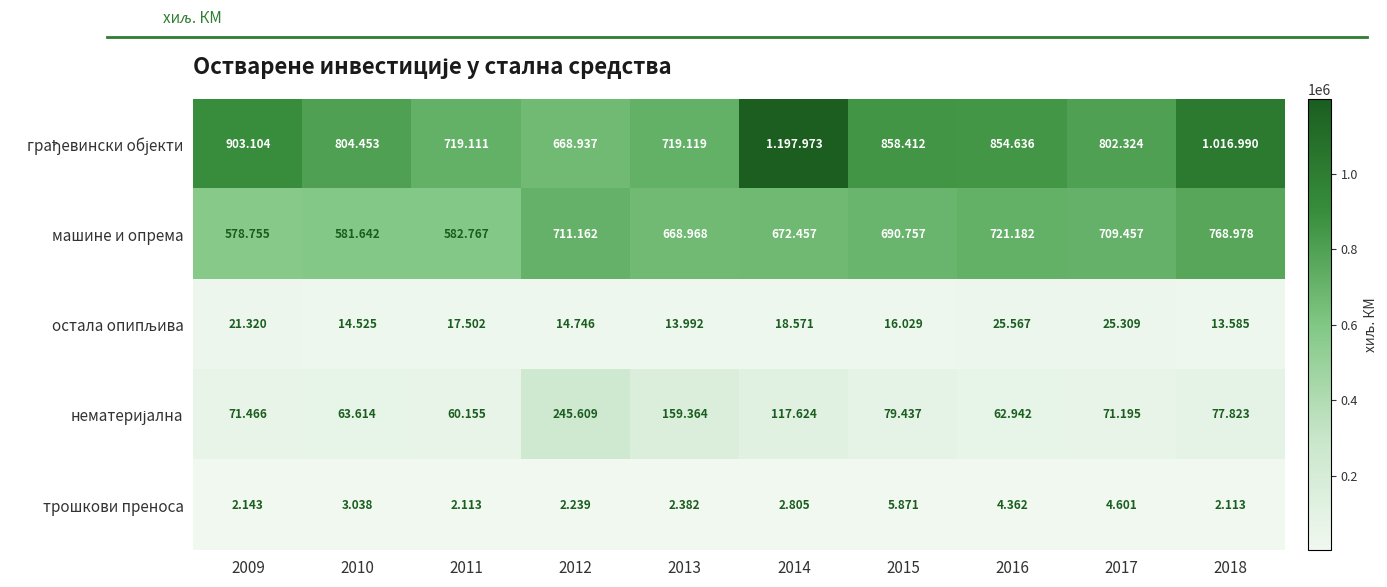

How many distinct data groups are displayed?

5